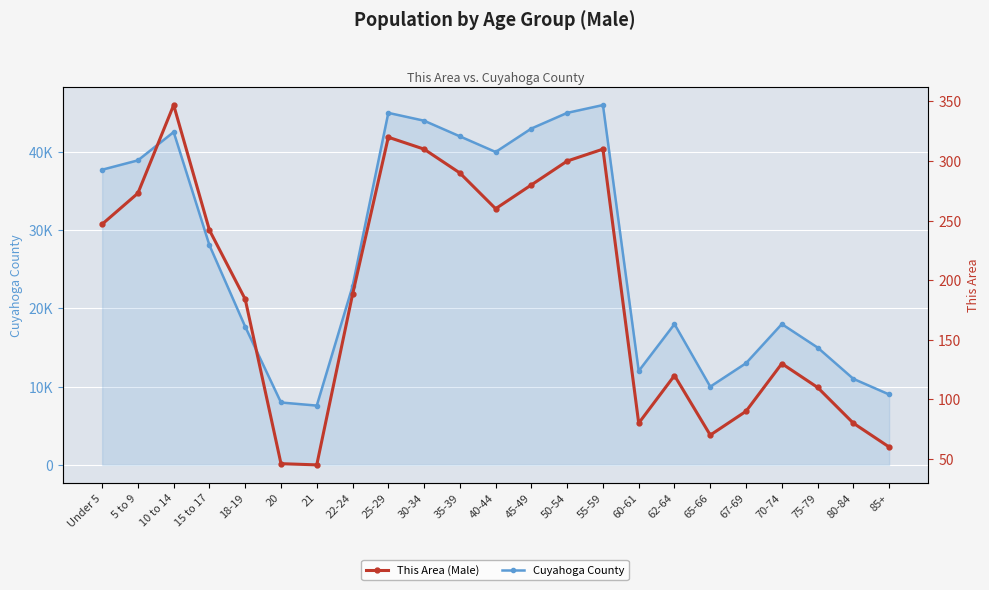

How many lines are shown in the chart?

2